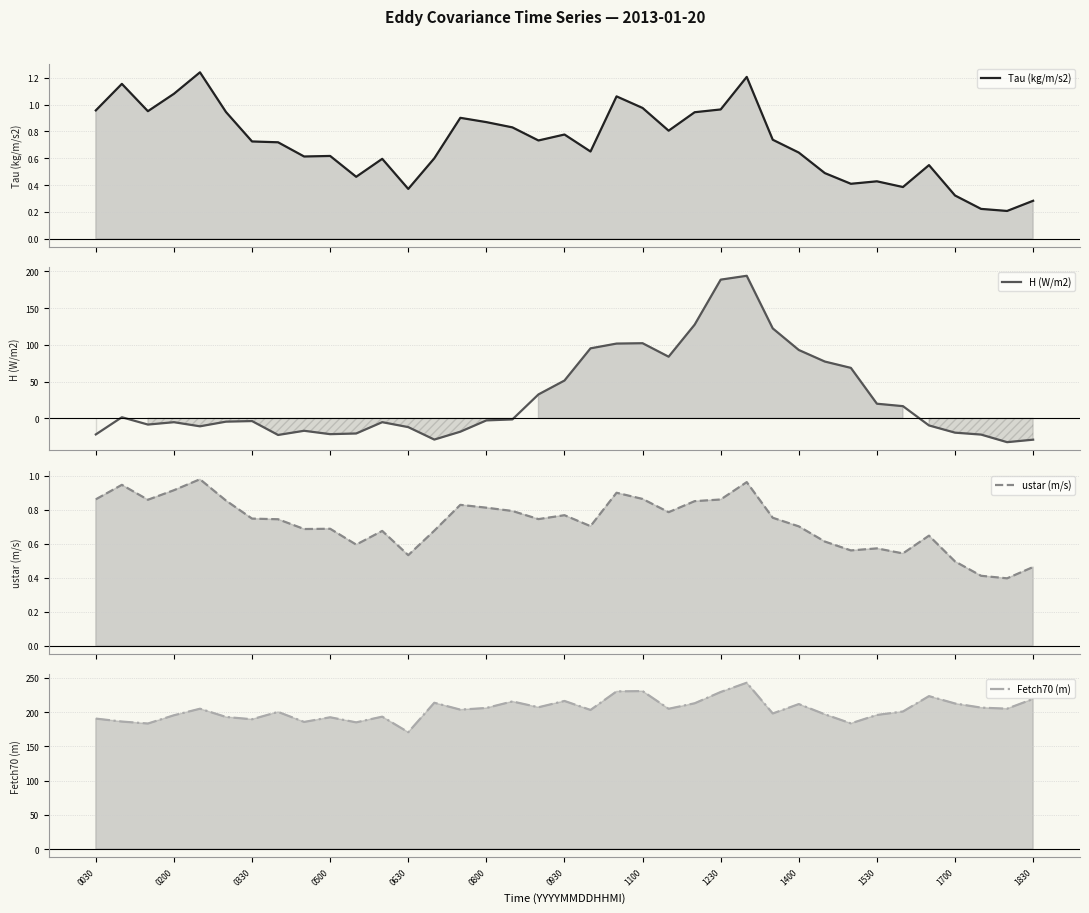

Rank the series by their maximum value, from highest to lowest.

Fetch70 (m), H (W/m2), Tau (kg/m/s2), ustar (m/s)